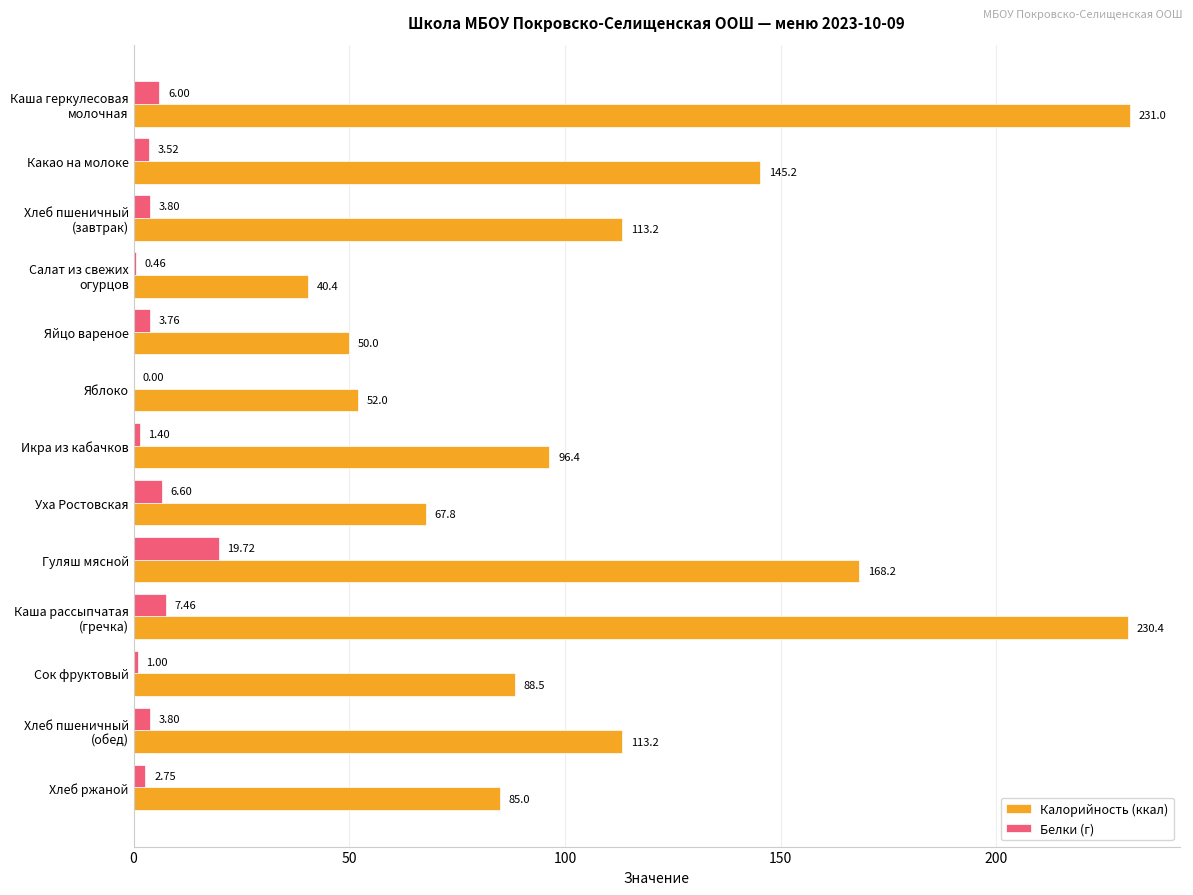

Which category has the highest value in the Белки (г) series?

Гуляш мясной